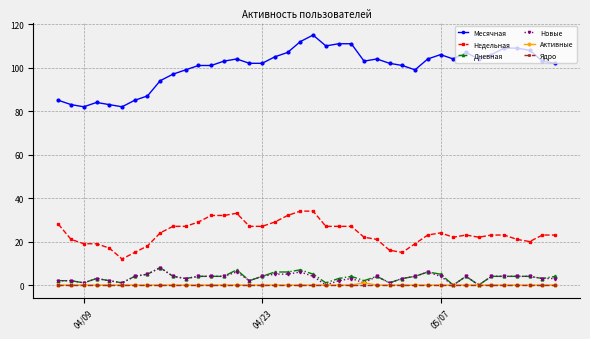

Count the number of data series in this chart.

6